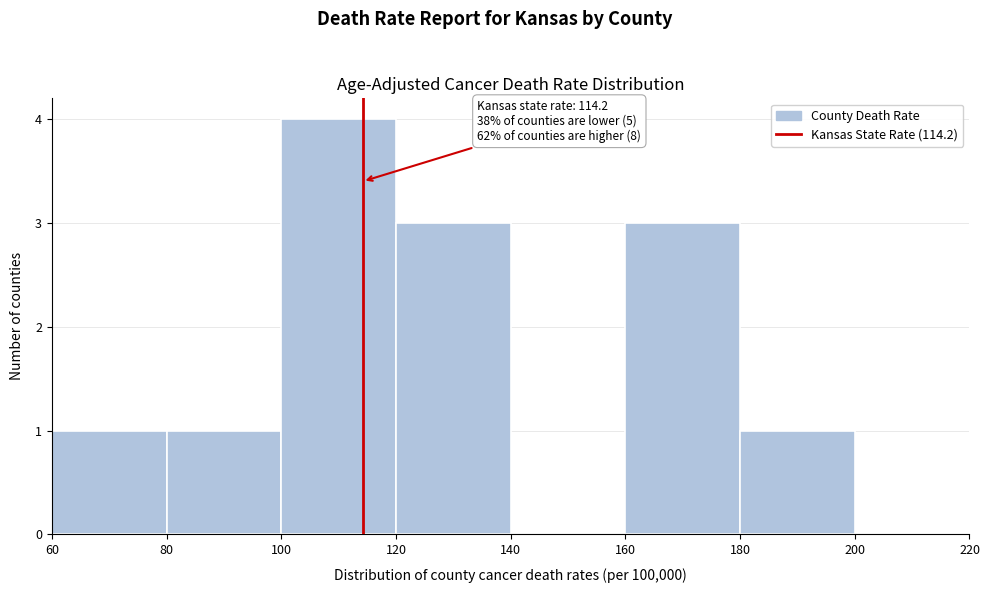

Over which range of the x-axis is the bar tallest?

100 to 120